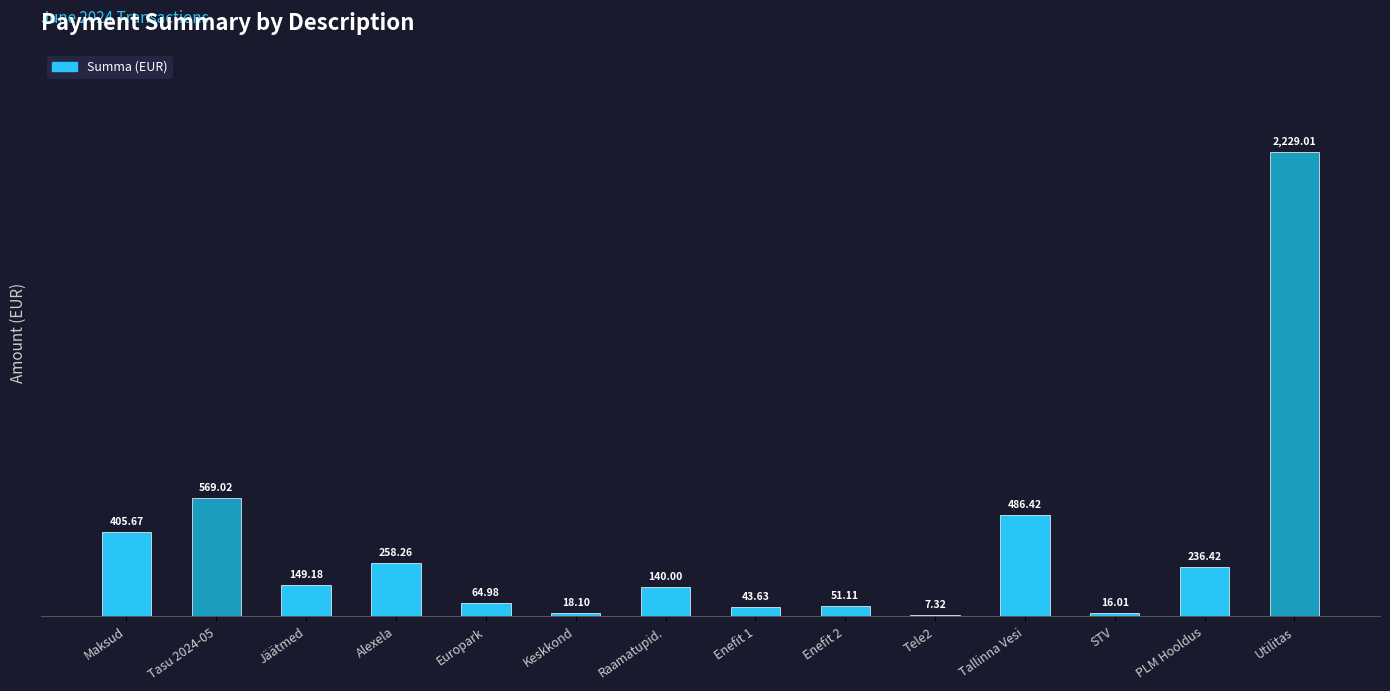

Reading right to left, what are all the values shown in this chart?

Utilitas=2229.0	PLM Hooldus=236.4	STV=16.0	Tallinna Vesi=486.4	Tele2=7.3	Enefit 2=51.1	Enefit 1=43.6	Raamatupid.=140.0	Keskkond=18.1	Europark=65.0	Alexela=258.3	Jäätmed=149.2	Tasu 2024-05=569.0	Maksud=405.7